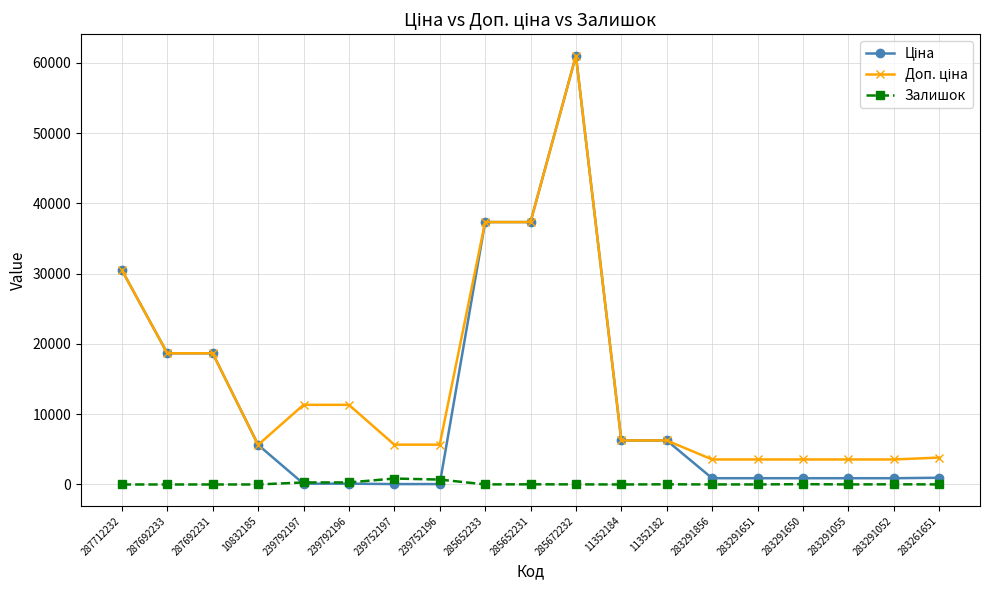

At which category does the chart reach its peak across all series?

285672232